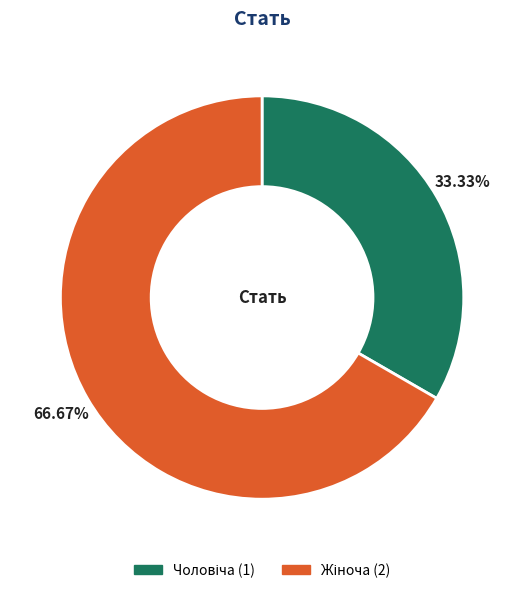

Is there a majority slice in this chart?

Yes